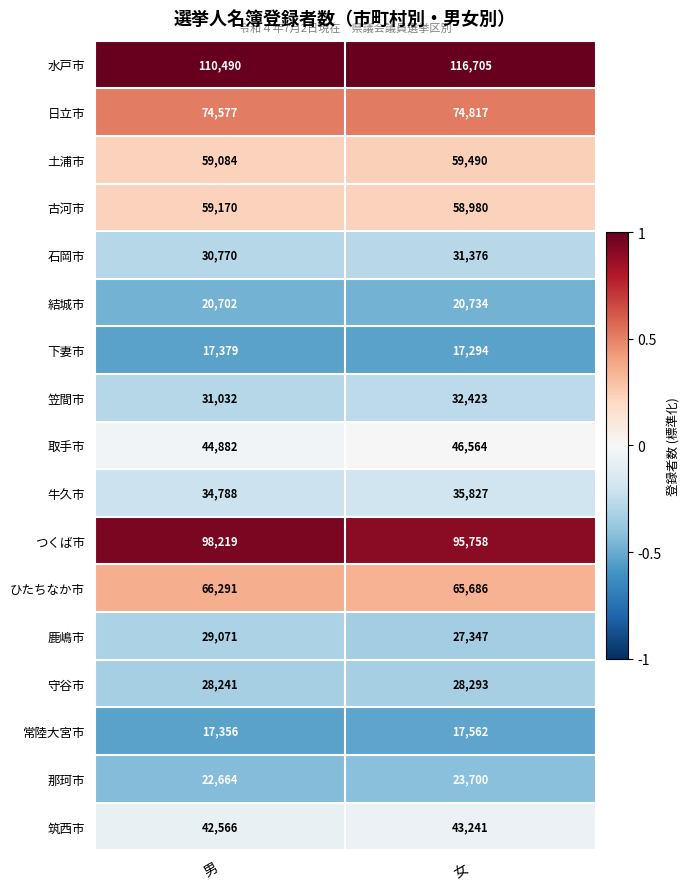

At 男, list the series in order from largest to smallest.

水戸市, つくば市, 日立市, ひたちなか市, 古河市, 土浦市, 取手市, 筑西市, 牛久市, 笠間市, 石岡市, 鹿嶋市, 守谷市, 那珂市, 結城市, 下妻市, 常陸大宮市